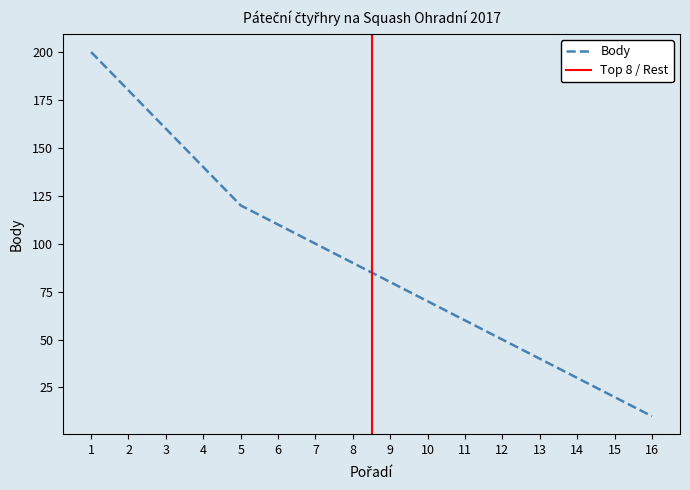

How many categories are shown in the chart?

16